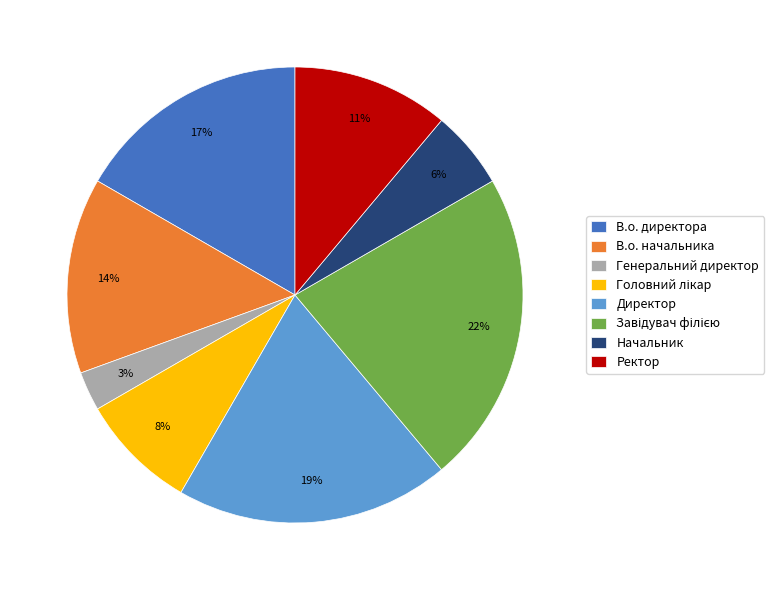

What is the smallest slice in the pie chart?

Генеральний директор